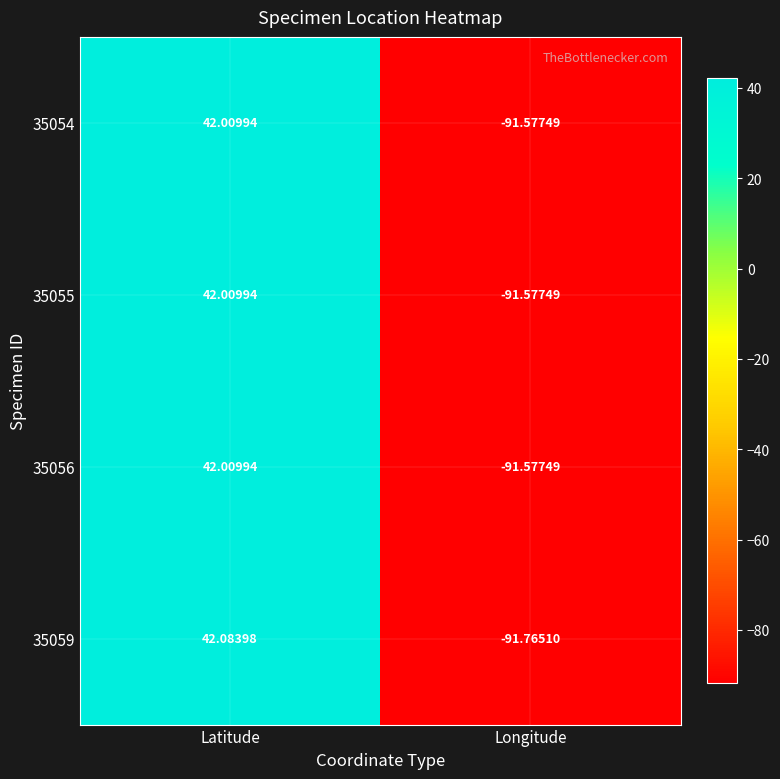

List the labels in order of 35059 value, largest first.

Latitude, Longitude